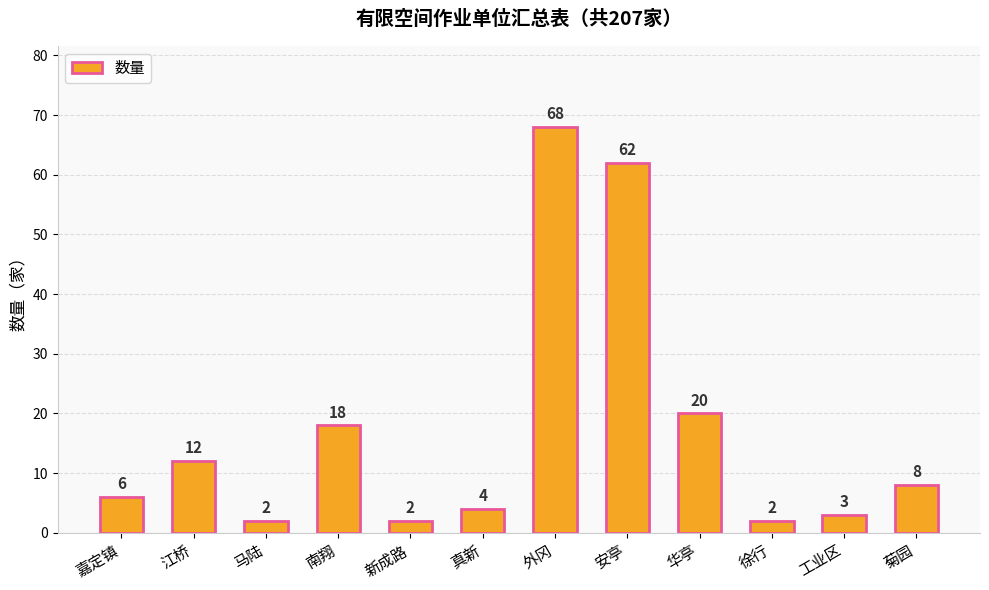

What is the label of the 3rd bar from the right?

徐行